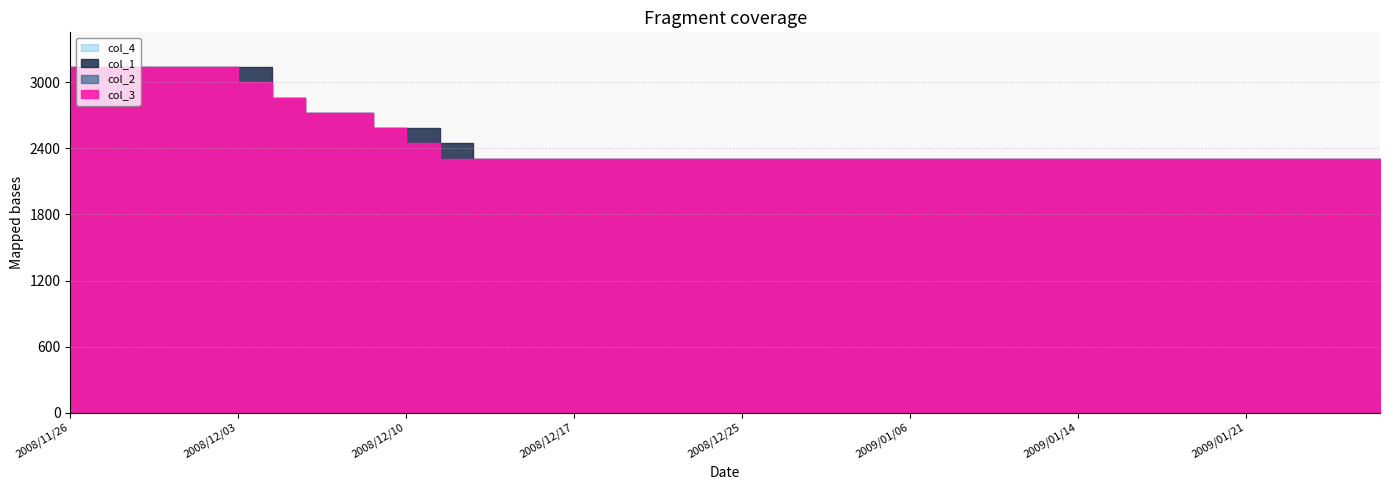

Which series changed the most between 2008/12/01 and 2009/01/26?

col_3